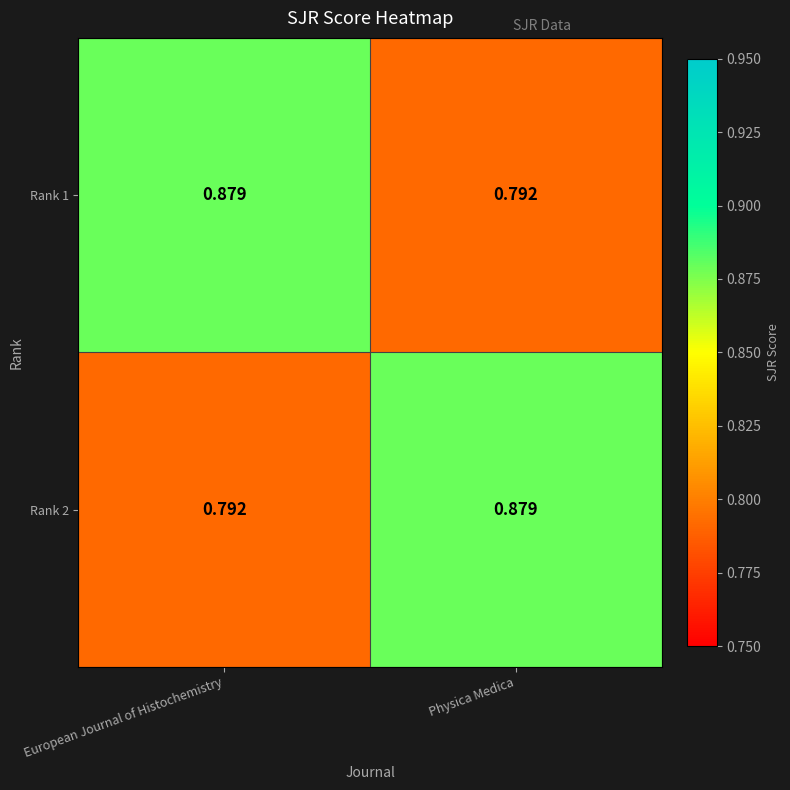

Which category has the highest value in the Rank 2 series?

Physica Medica